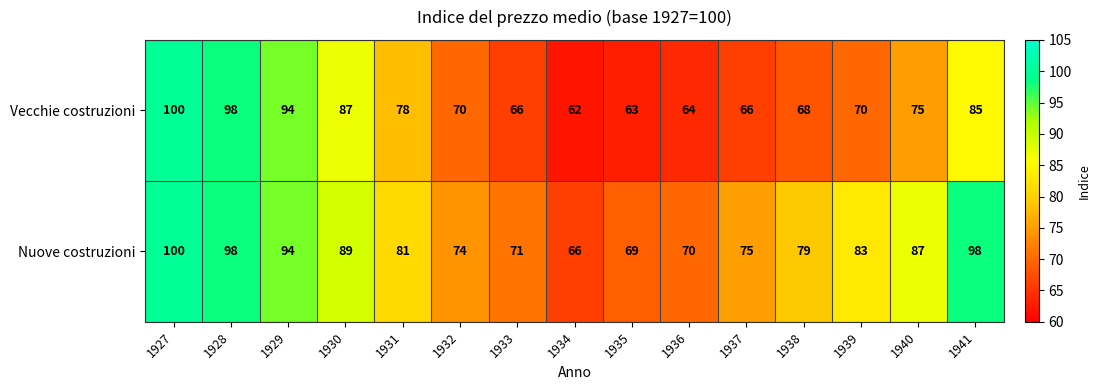

Which series has the largest total across all categories?

Nuove costruzioni